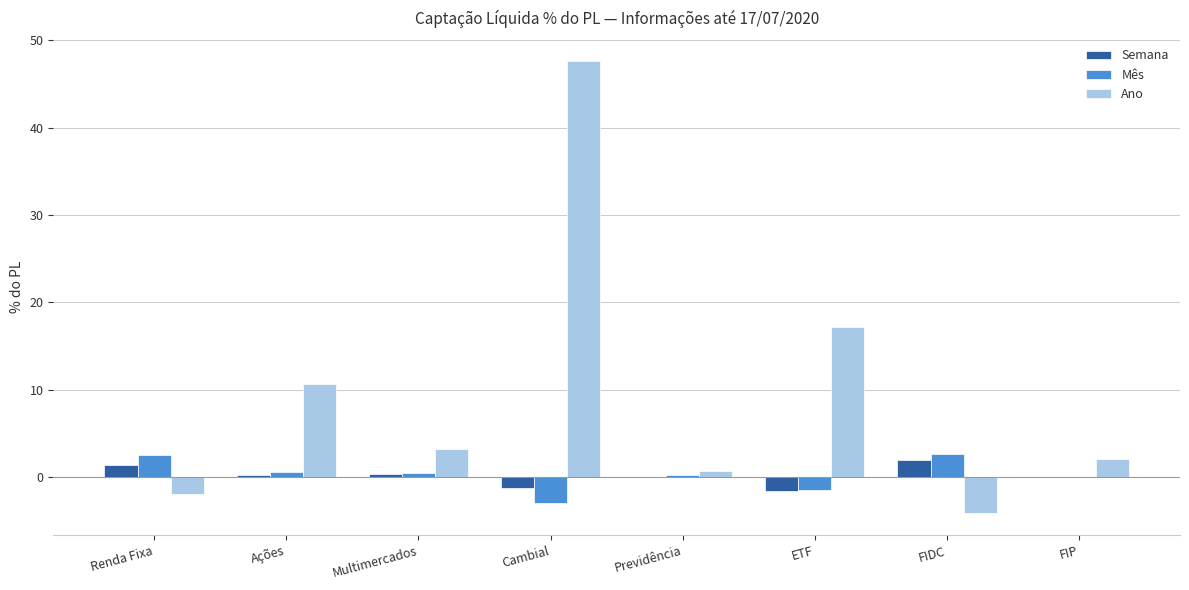

Is it true that Semana equals 0.2 at Ações?

True